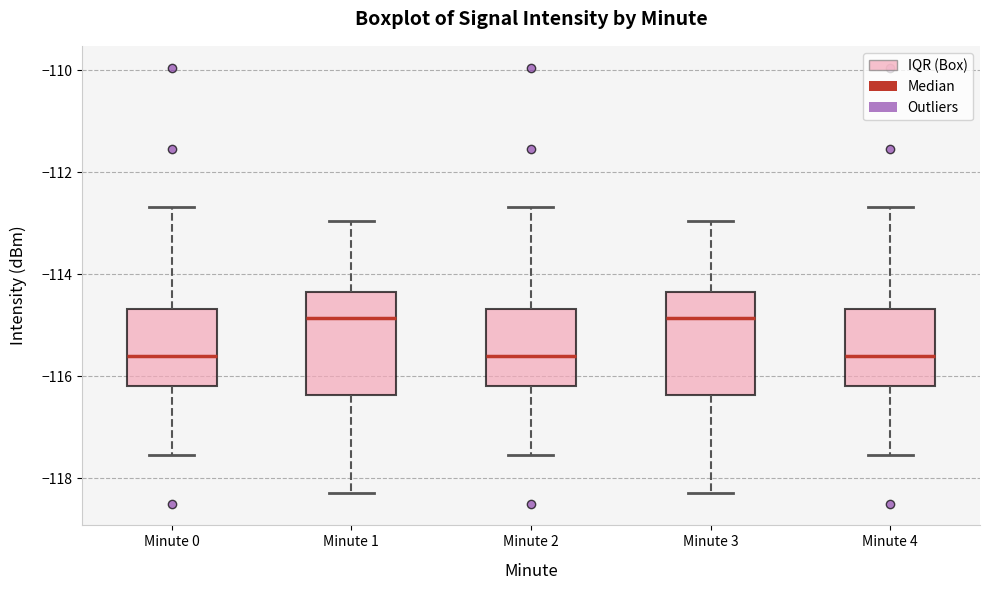

Where is the lower edge of the box for Minute 3 on the y-axis? The values are not printed on the chart, so give them approximately, as read against the axis.

-116.4